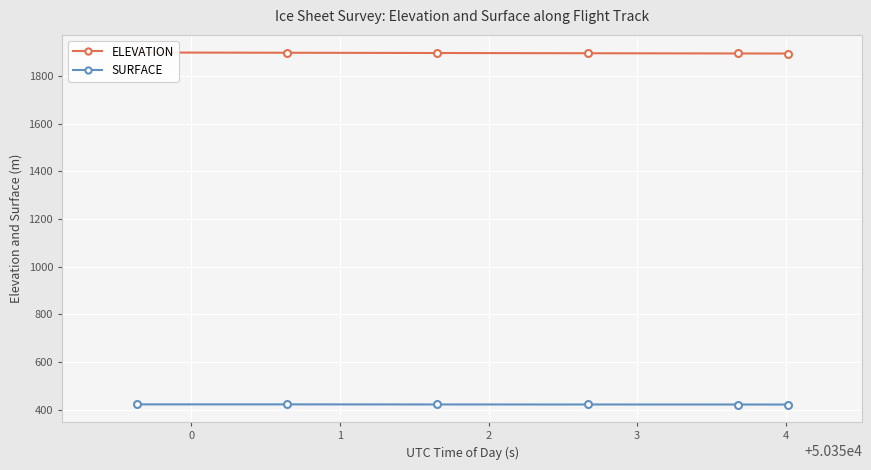

True or false: SURFACE and ELEVATION intersect in this chart.

False